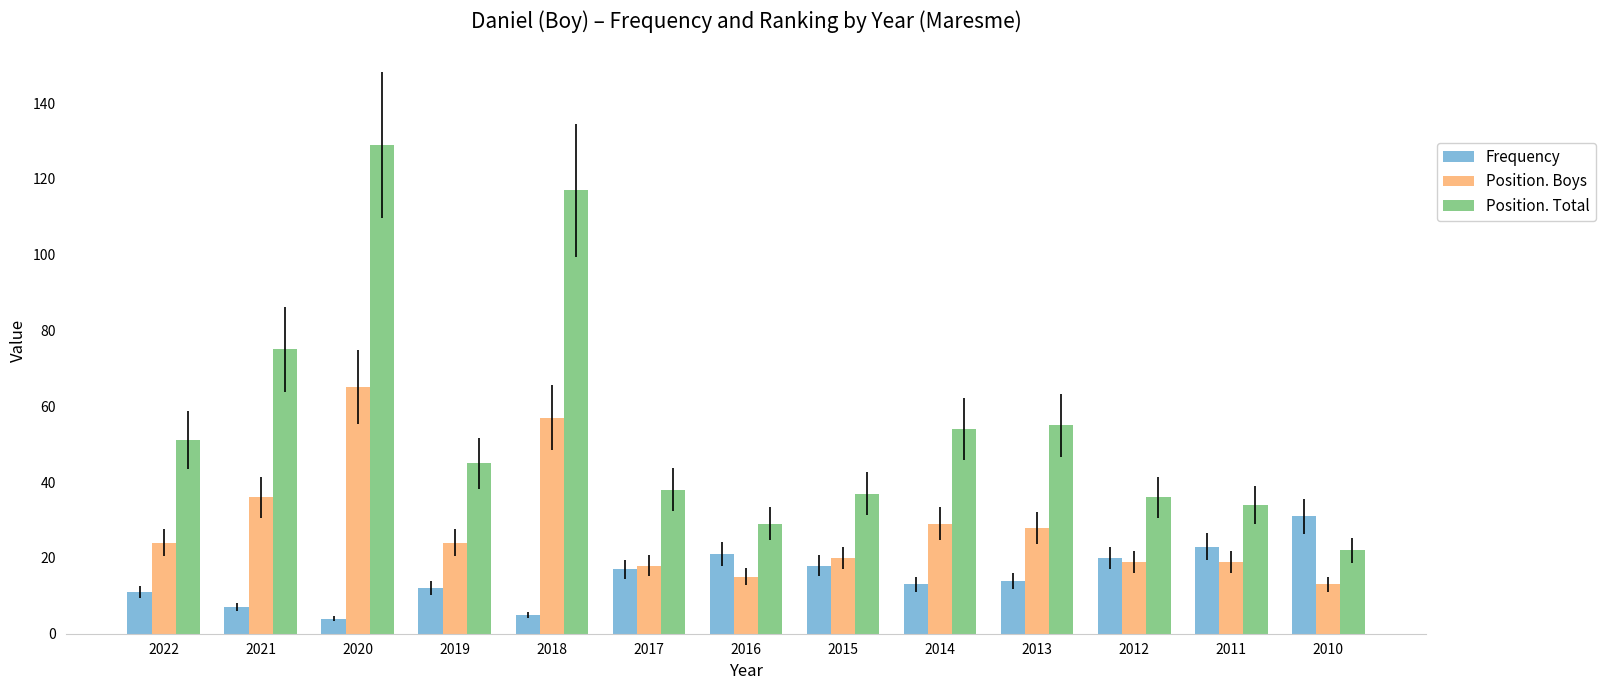

At which label does Position. Boys reach its minimum?

2010